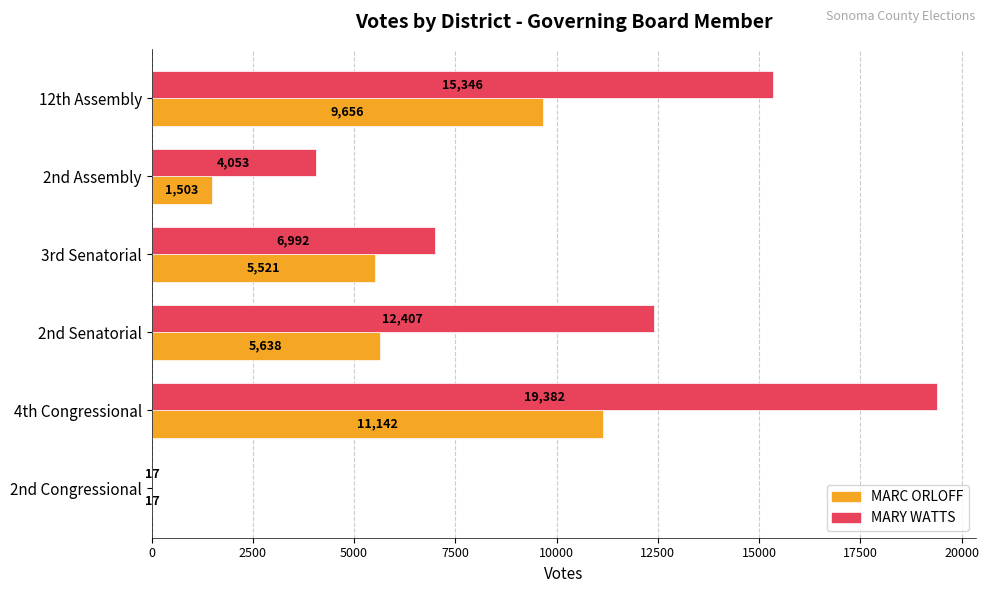

Which label corresponds to the largest value in the chart?

4th Congressional